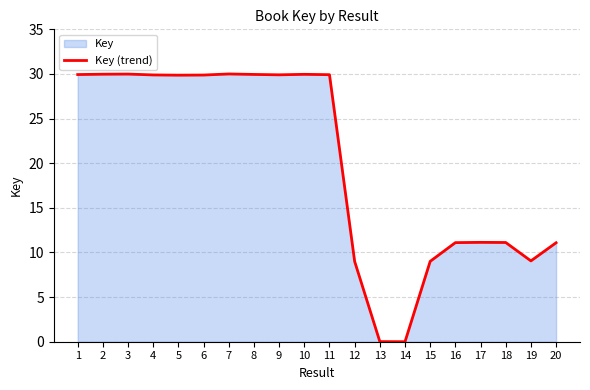

How many points are lower than both their immediate neighbors (excluding endpoints)?

4